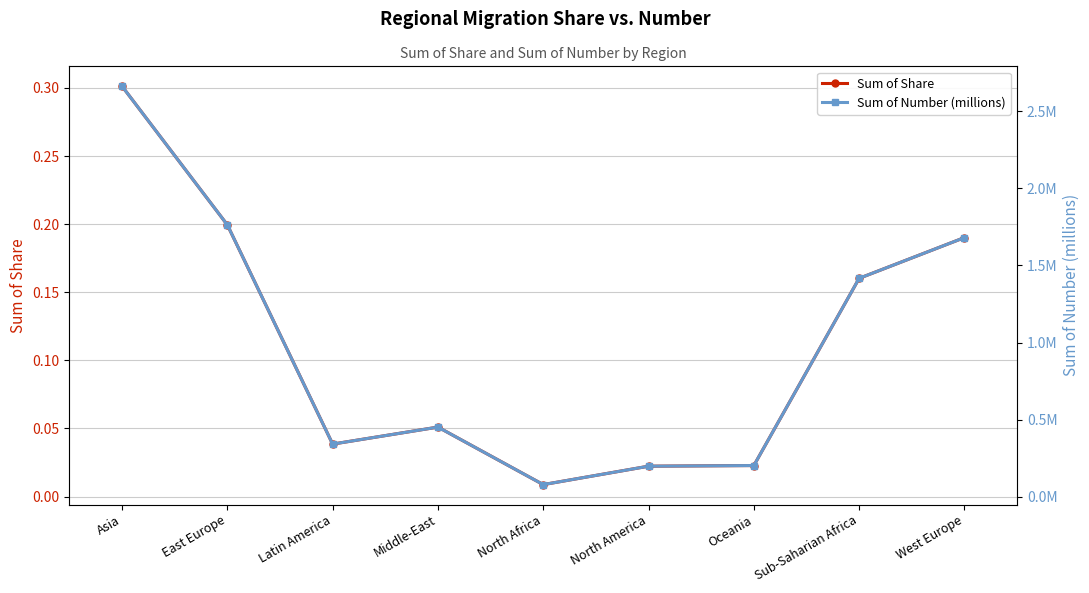

List the series in order of their peak value, highest first.

Sum of Number (millions), Sum of Share